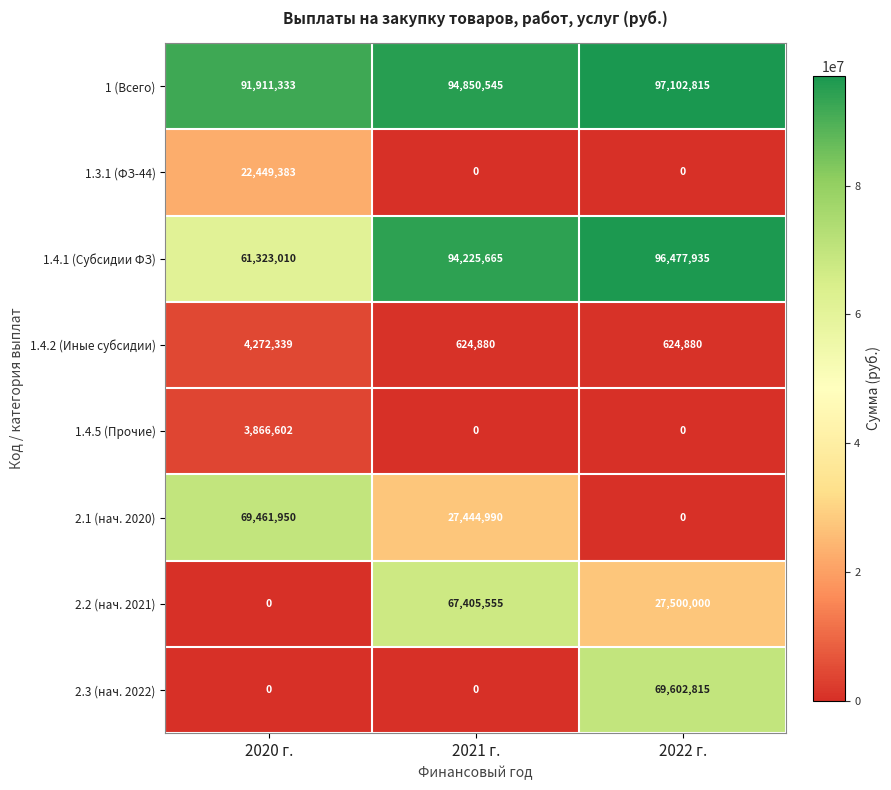

Rank the series by their maximum value, from highest to lowest.

1 (Всего), 1.4.1 (Субсидии ФЗ), 2.3 (нач. 2022), 2.1 (нач. 2020), 2.2 (нач. 2021), 1.3.1 (ФЗ-44), 1.4.2 (Иные субсидии), 1.4.5 (Прочие)